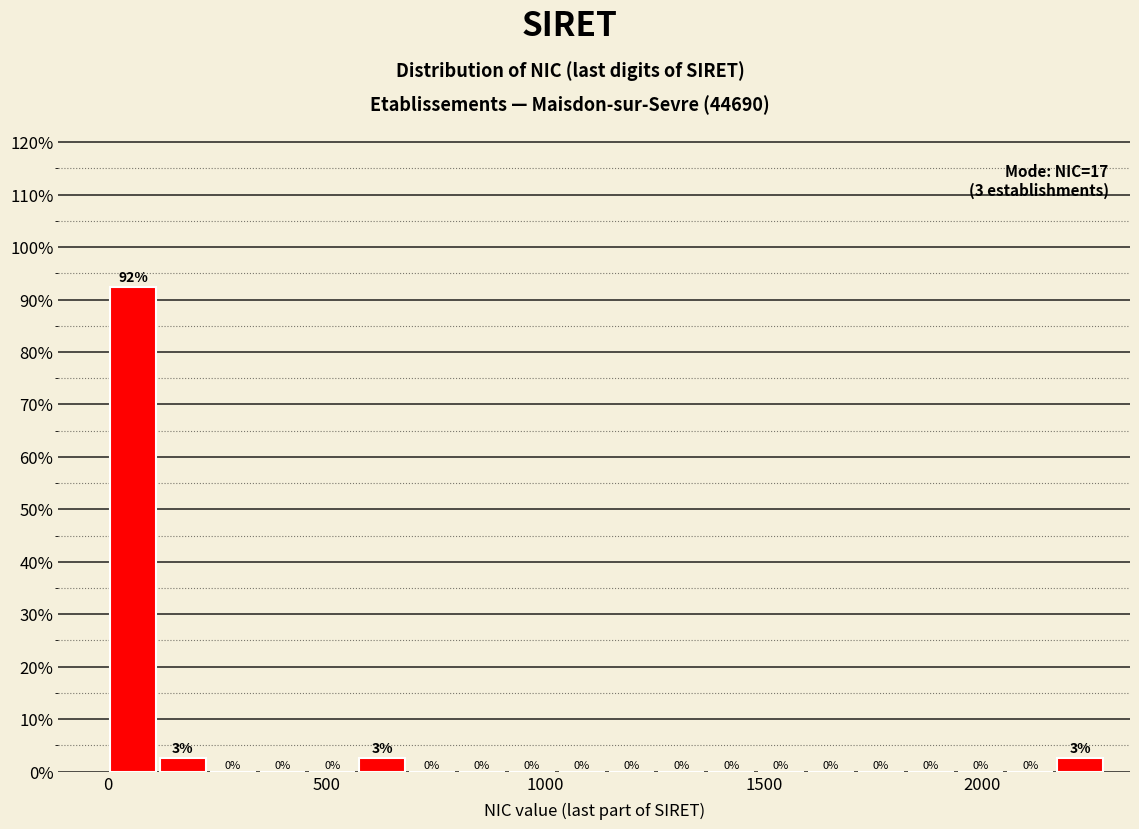

Around what value on the x-axis is the tallest bar? Give the approximate position of its centre, as read against the axis.

50